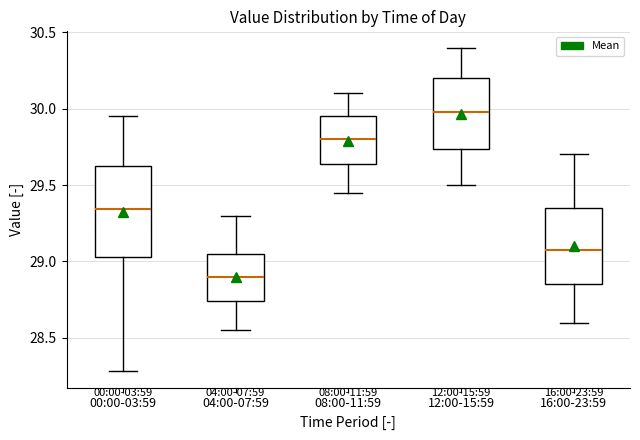

Reading left to right, read every box against the y-axis: the position of its median line, the range the box covers, and the ends of its whiskers. The values are not printed on the chart, so give them approximately, as read against the axis.

00:00-03:59: median 29.35, box 29.05 to 29.65, whiskers 28.30 to 29.95
04:00-07:59: median 28.90, box 28.75 to 29.05, whiskers 28.55 to 29.30
08:00-11:59: median 29.80, box 29.65 to 29.95, whiskers 29.45 to 30.10
12:00-15:59: median 30.00, box 29.75 to 30.20, whiskers 29.50 to 30.40
16:00-23:59: median 29.10, box 28.85 to 29.35, whiskers 28.60 to 29.70